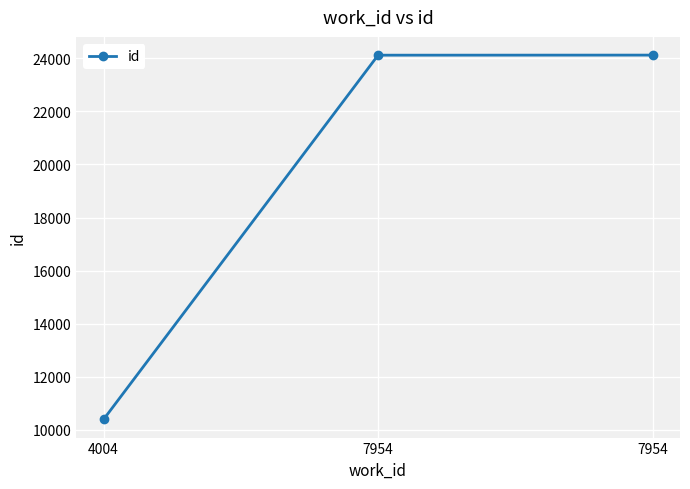

What is the ratio of the value at 7954 to the value at 7954?

1.0